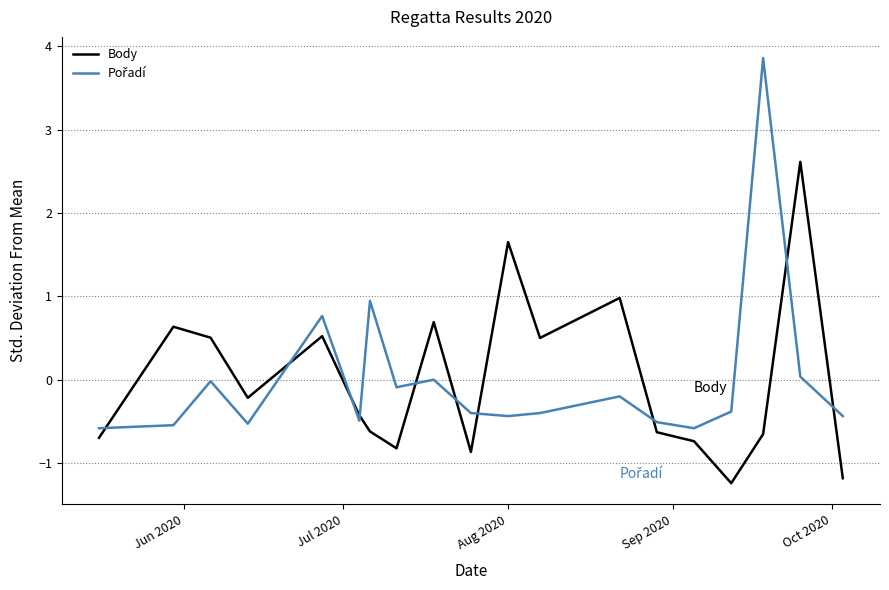

What is the maximum value shown in the chart?

3.9